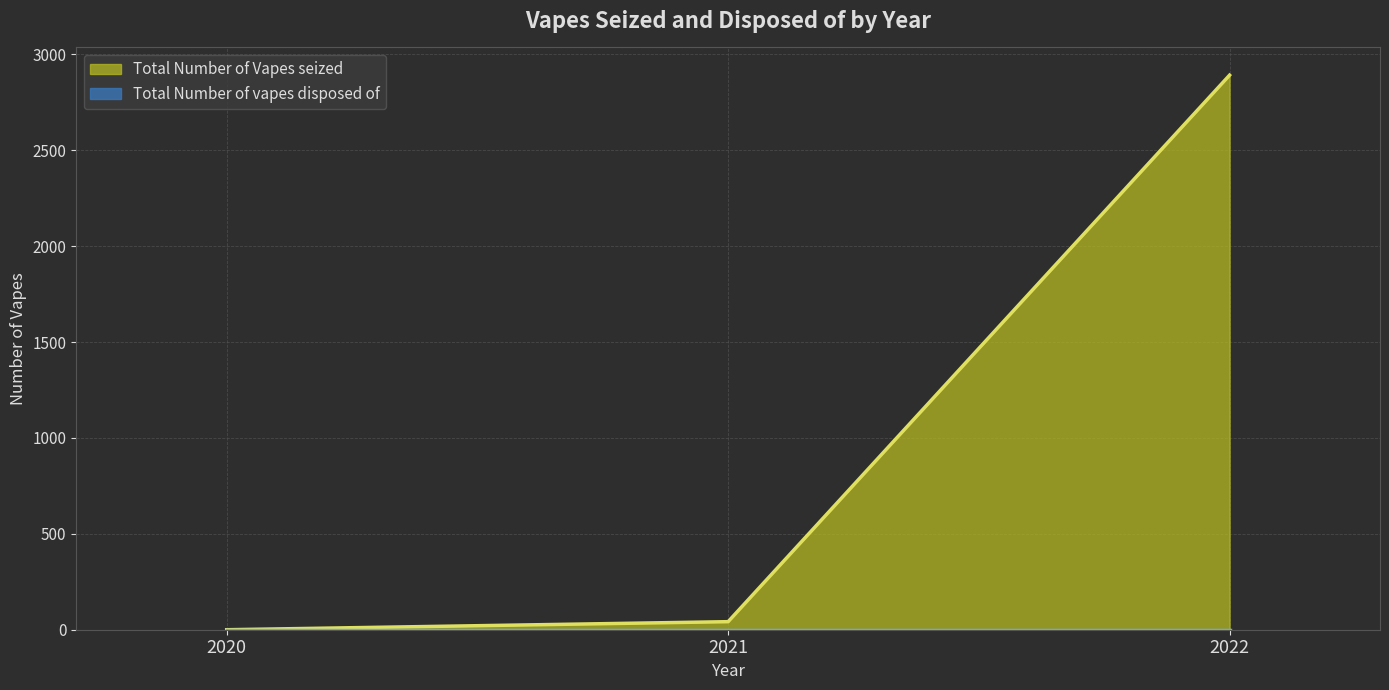

What is the difference between the second highest and minimum values?

42